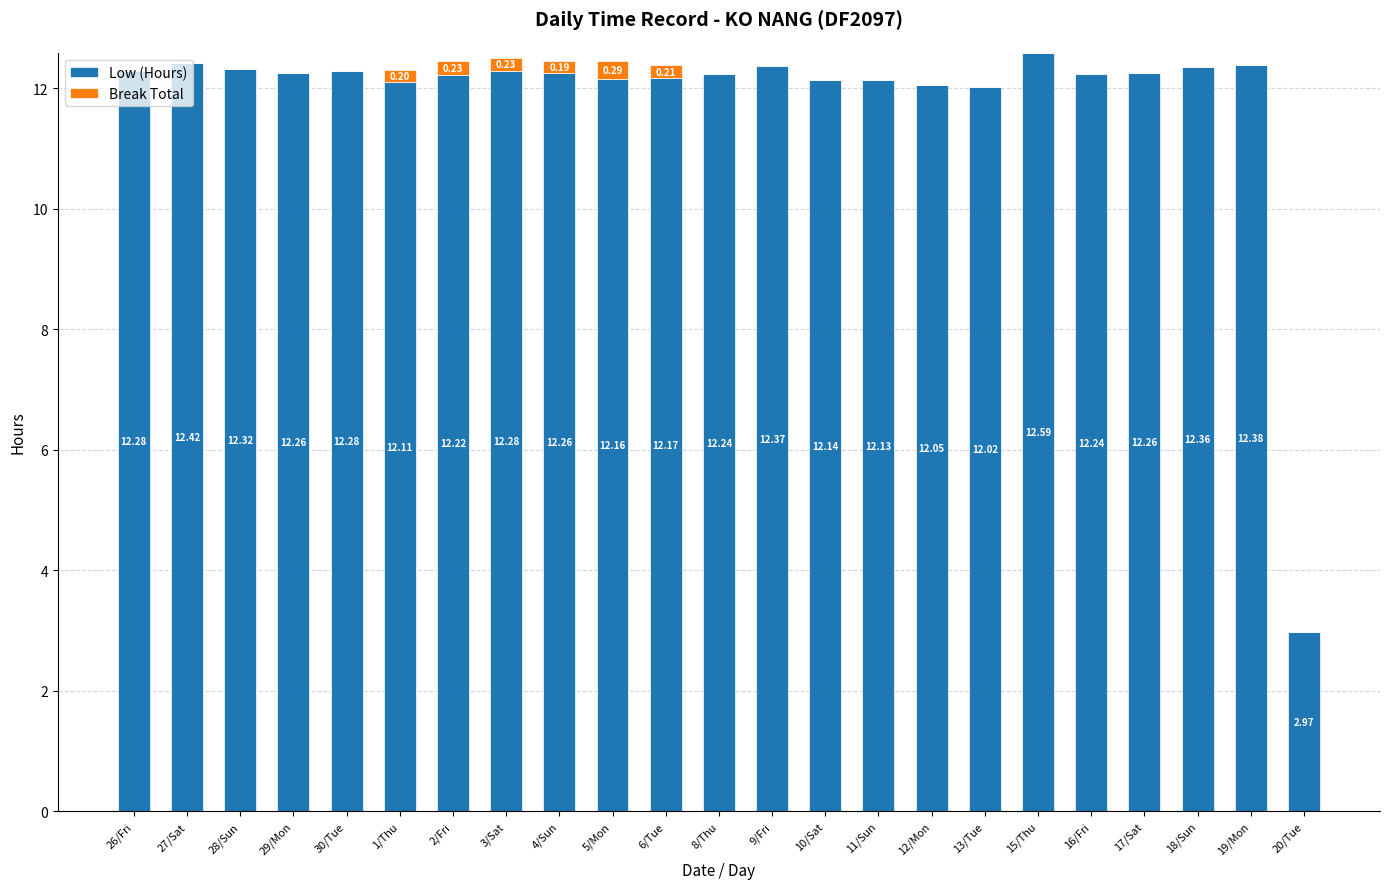

Is it true that Low (Hours) equals 12.3 at 28/Sun?

True